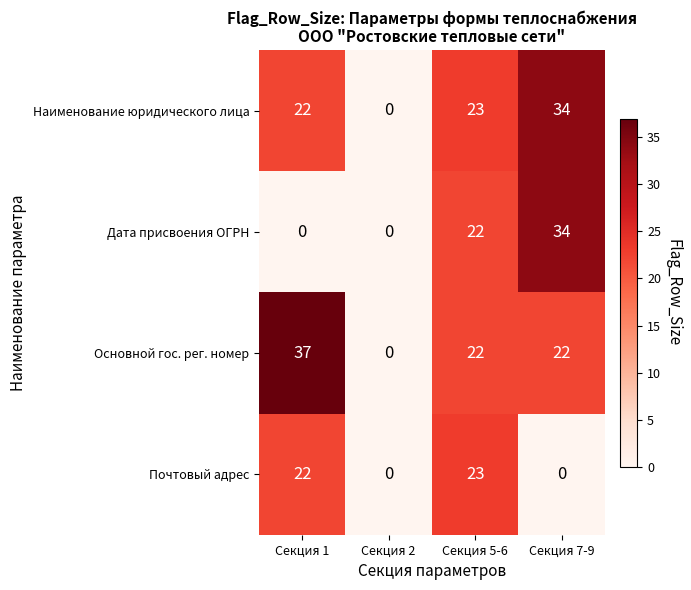

Which series has the largest range (max minus min)?

Основной гос. рег. номер